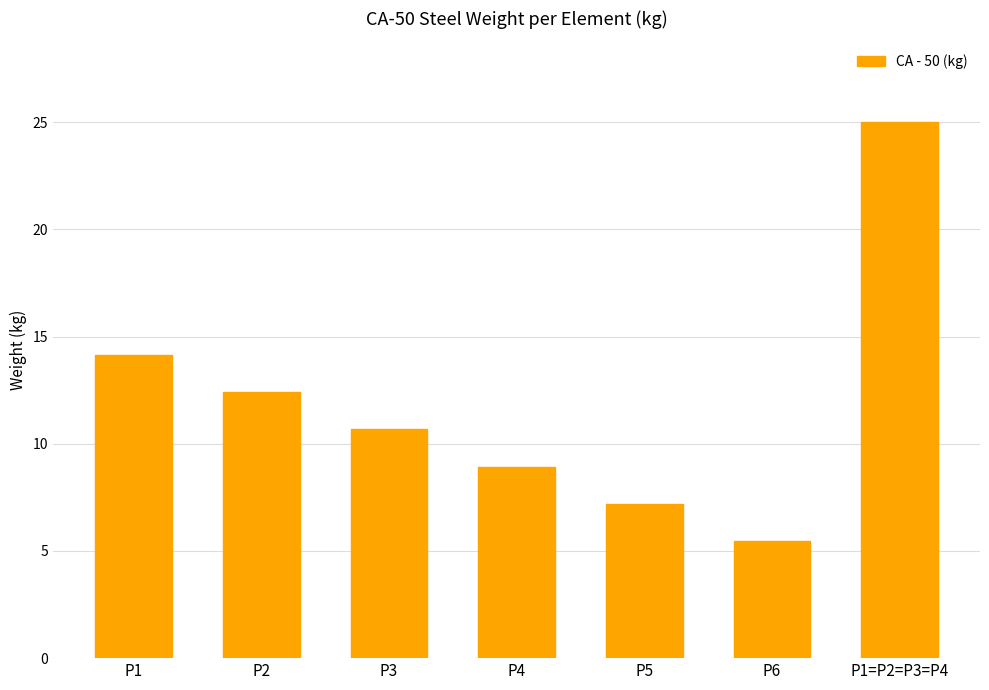

What is the greatest value displayed?

25.0